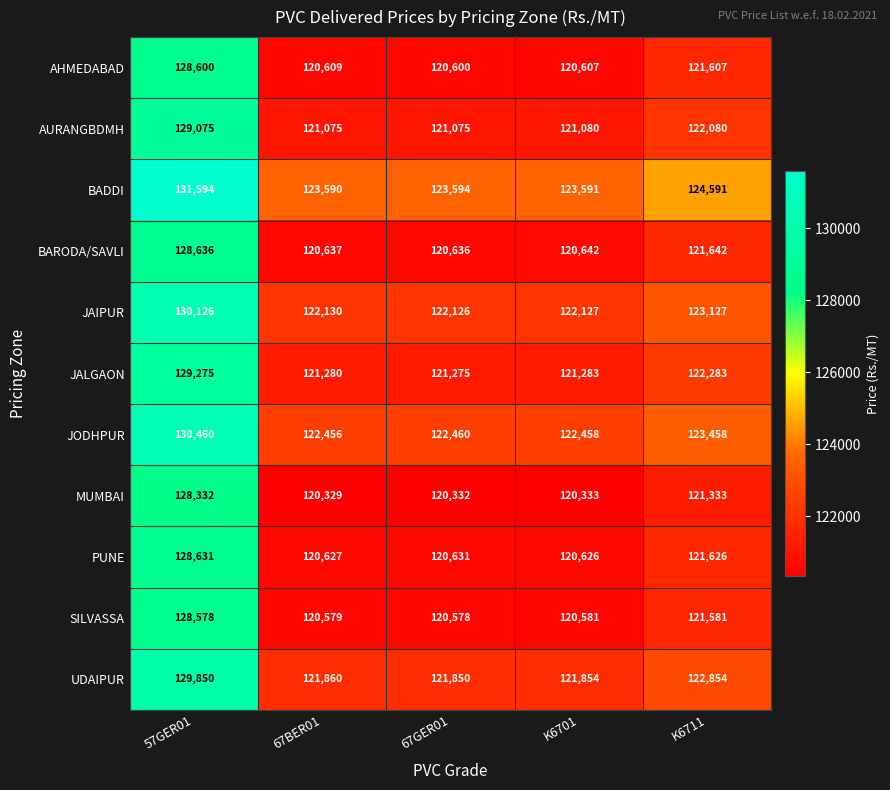

Is it true that AURANGBDMH equals 121080 at K6701?

True